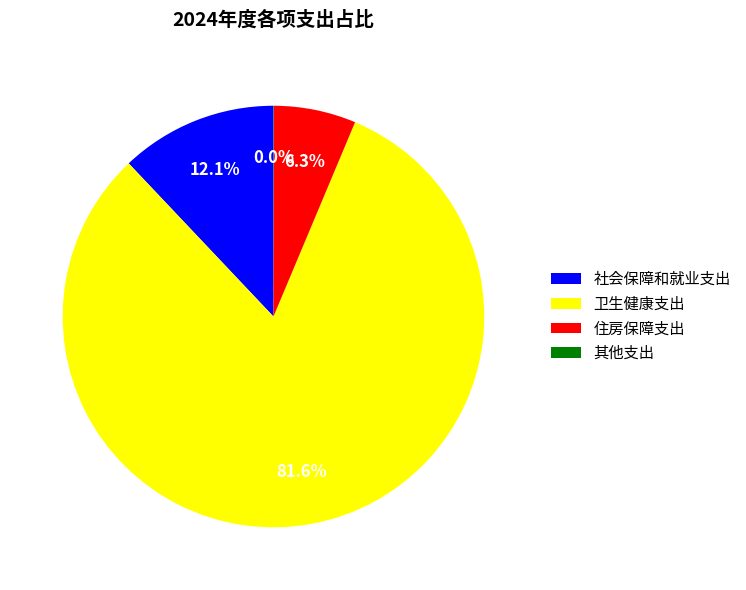

What percentage do 卫生健康支出 and 社会保障和就业支出 together represent?

93.7%